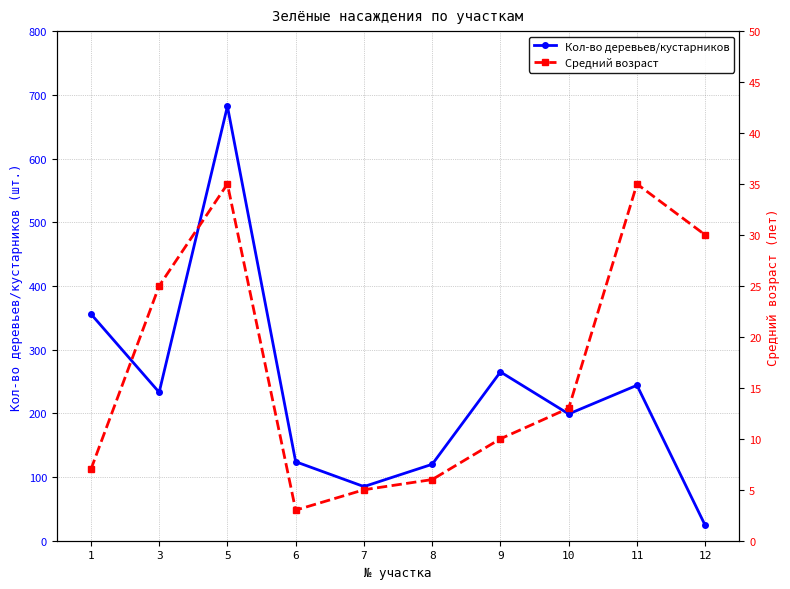

What is the minimum value shown in the chart?

3